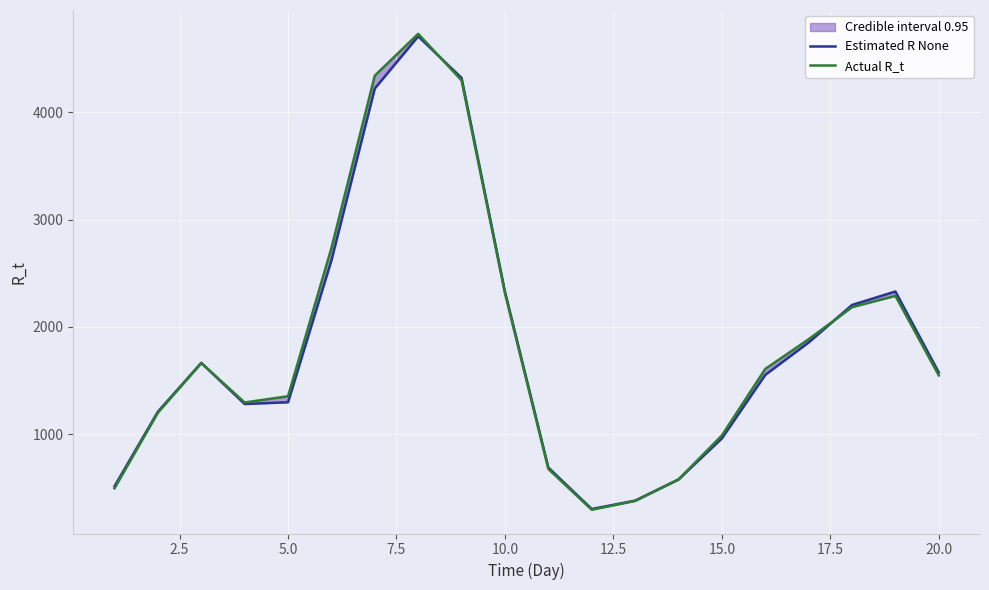

What is the sum of all Actual R_t values?

36871.0